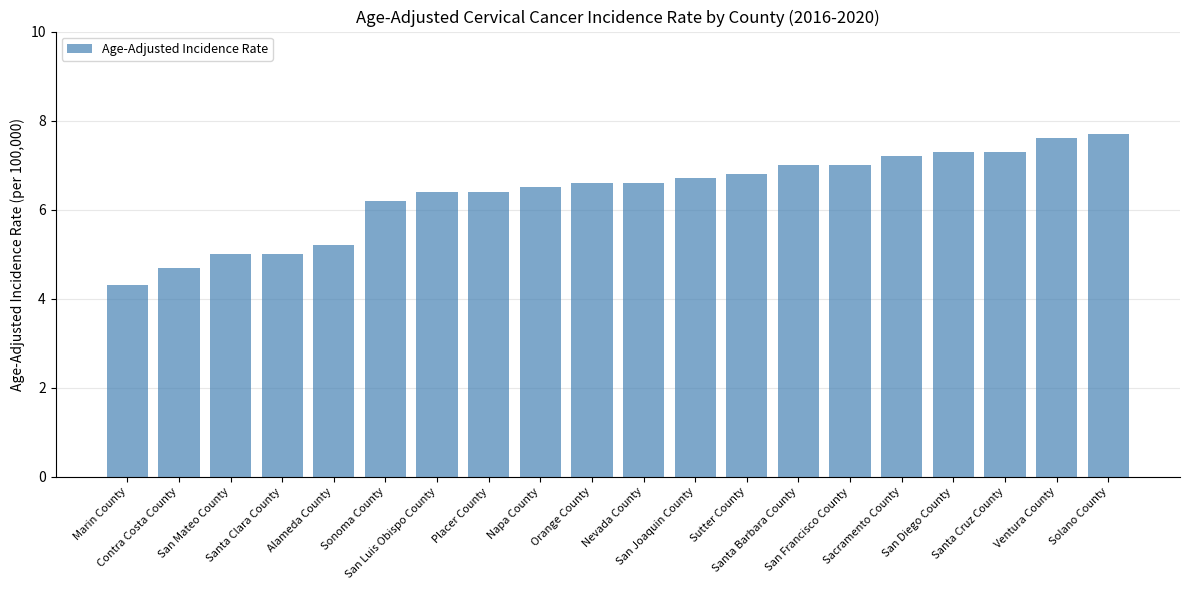

What is the ratio of the value at San Diego County to the value at Sonoma County?

1.2